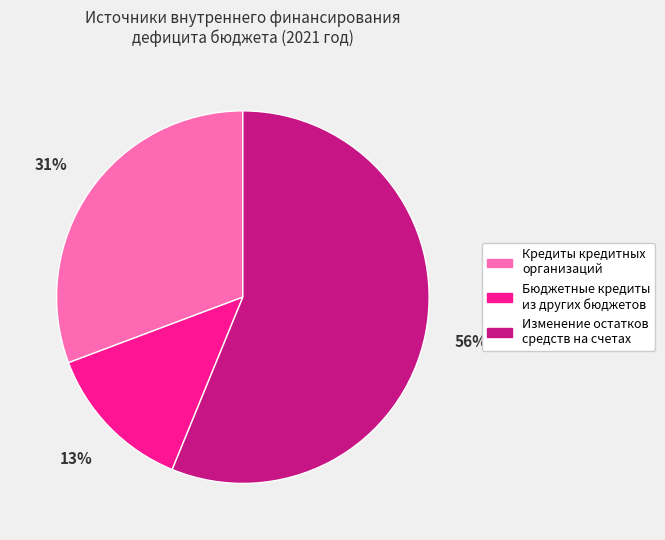

What is the largest slice in the pie chart?

Изменение остатков средств на счетах